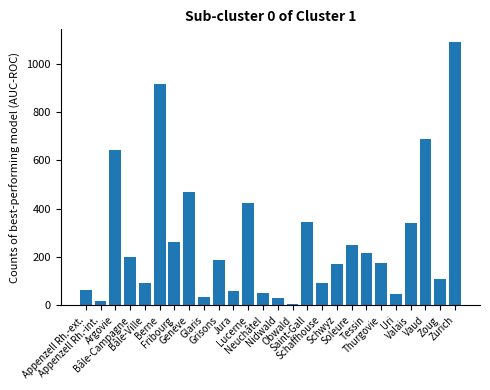

How many bars are there in total?

26